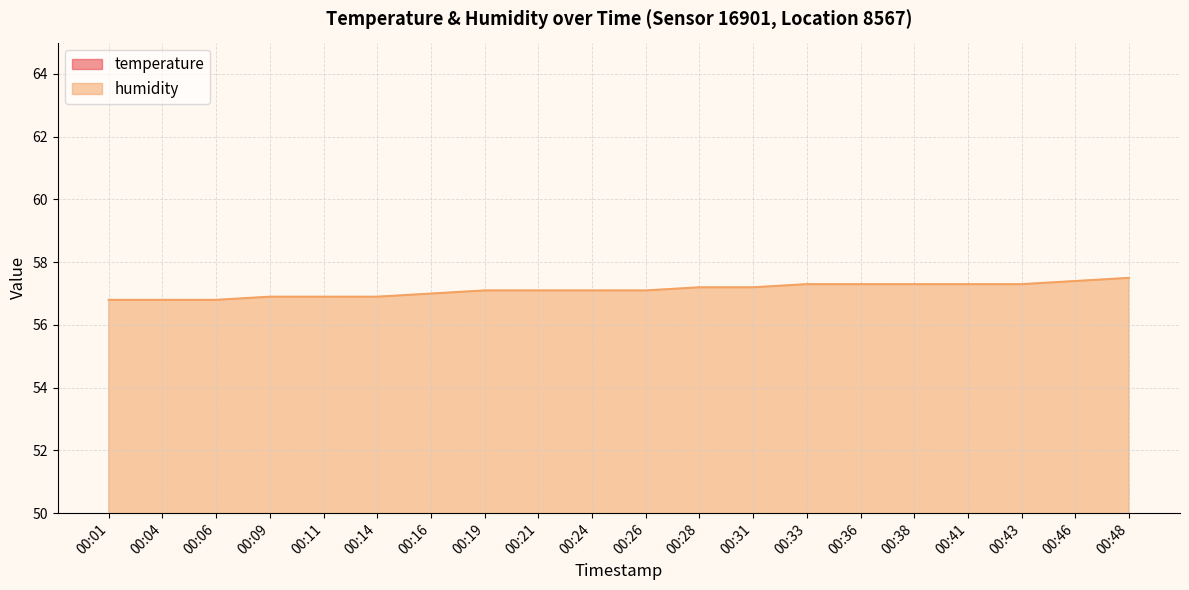

What is the value of the humidity point at the 19th from the left?

57.4